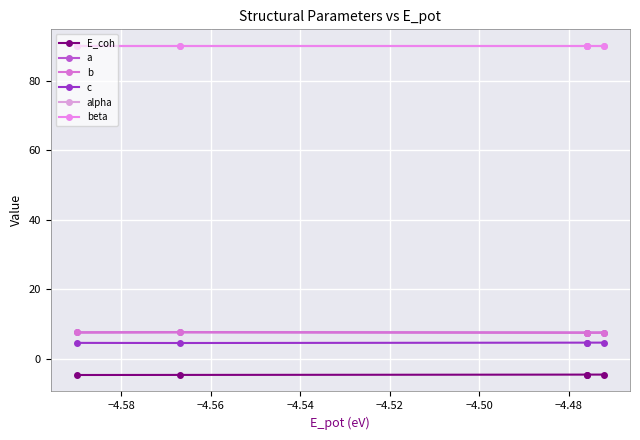

Reading right to left, what are all the values shown in this chart?

E_coh: -4.5	-4.5	-4.5	-4.6	-4.6
a: 7.6	7.6	7.6	7.7	7.6
b: 7.6	7.6	7.6	7.7	7.6
c: 4.7	4.7	4.7	4.6	4.6
alpha: 90.0	90.0	90.0	90.0	90.0
beta: 90.0	90.0	90.0	90.0	90.0